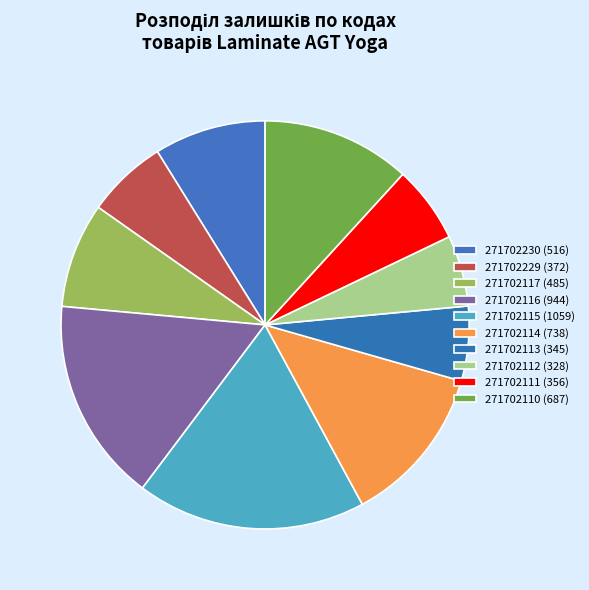

Combined, what portion of the pie is 271702114 and 271702110?

24.4%